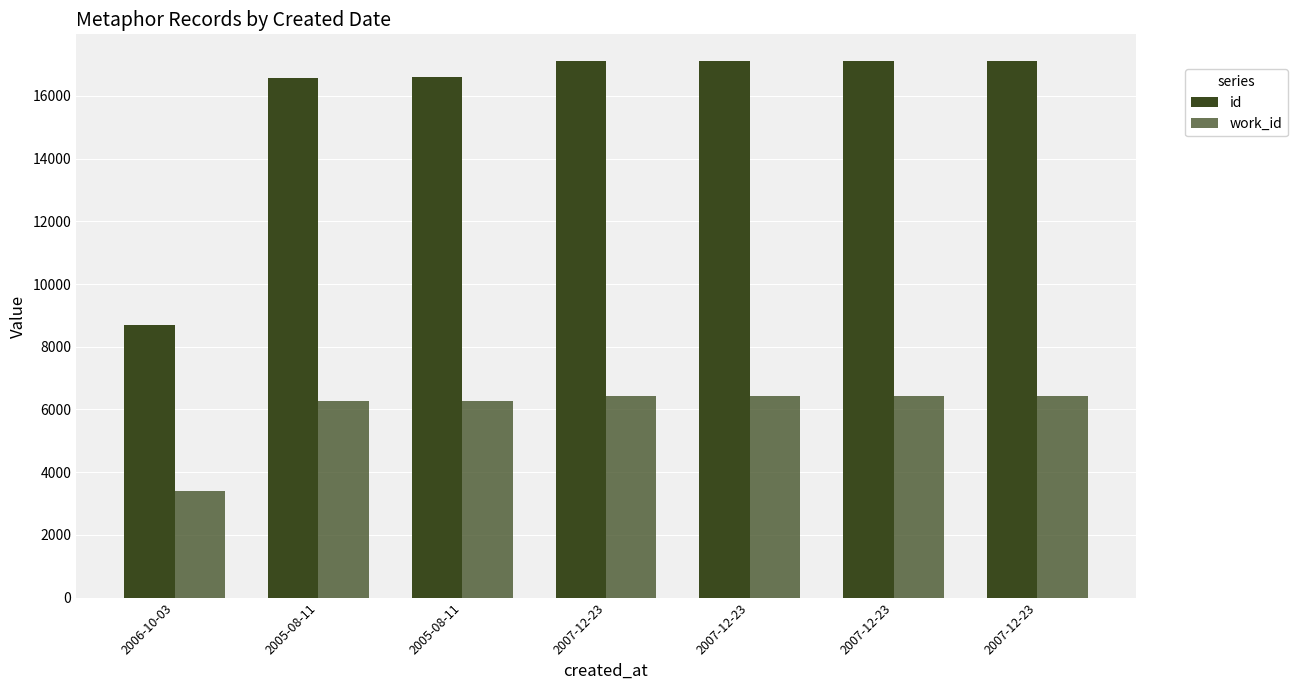

Which category has the highest value in the id series?

2007-12-23